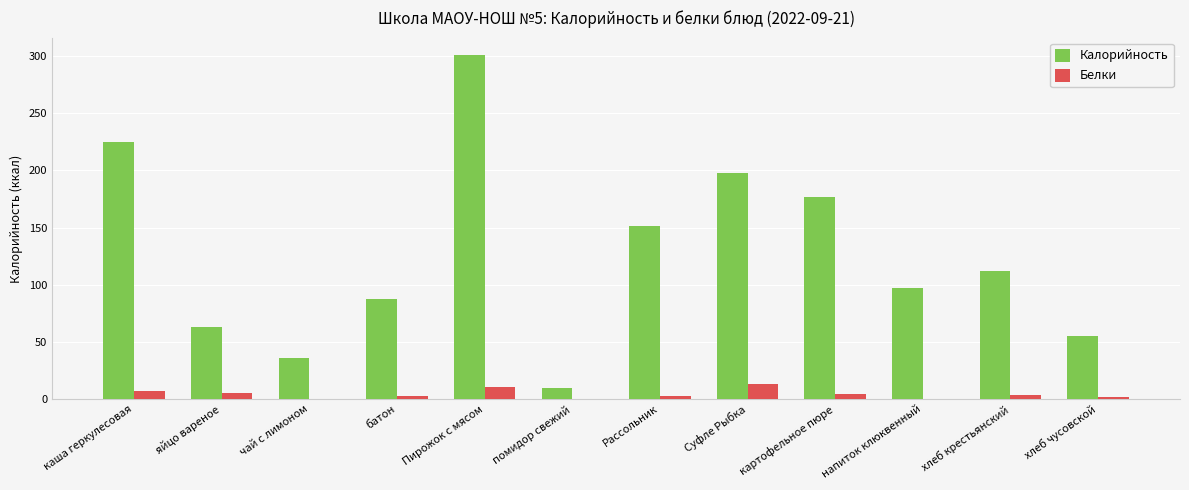

What are all the series names shown in the legend?

Калорийность, Белки